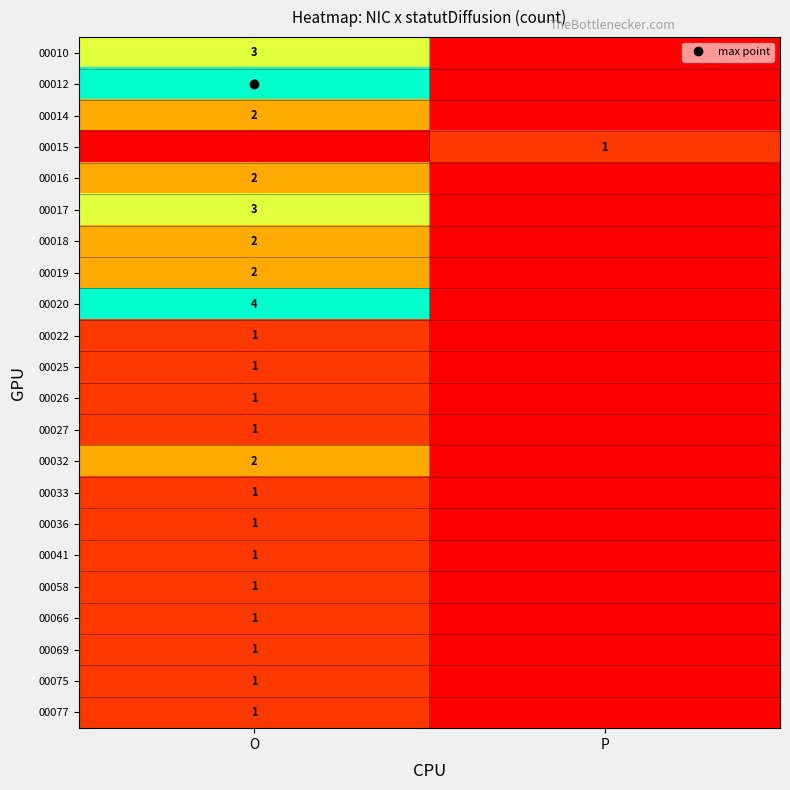

What is the sum of the 00058 values at O and P?

1